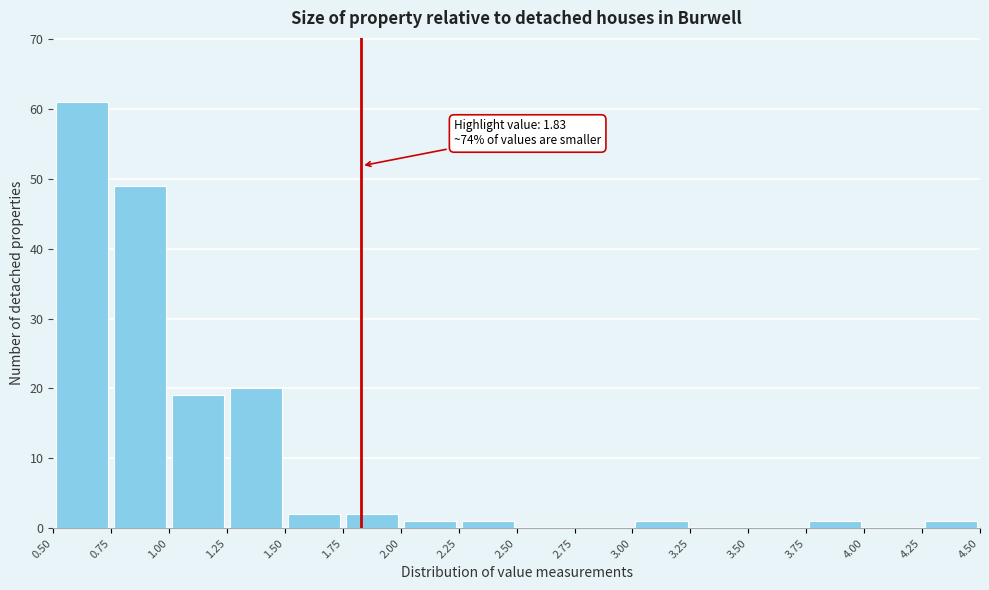

Over which range of the x-axis is the bar tallest?

0.50 to 0.75